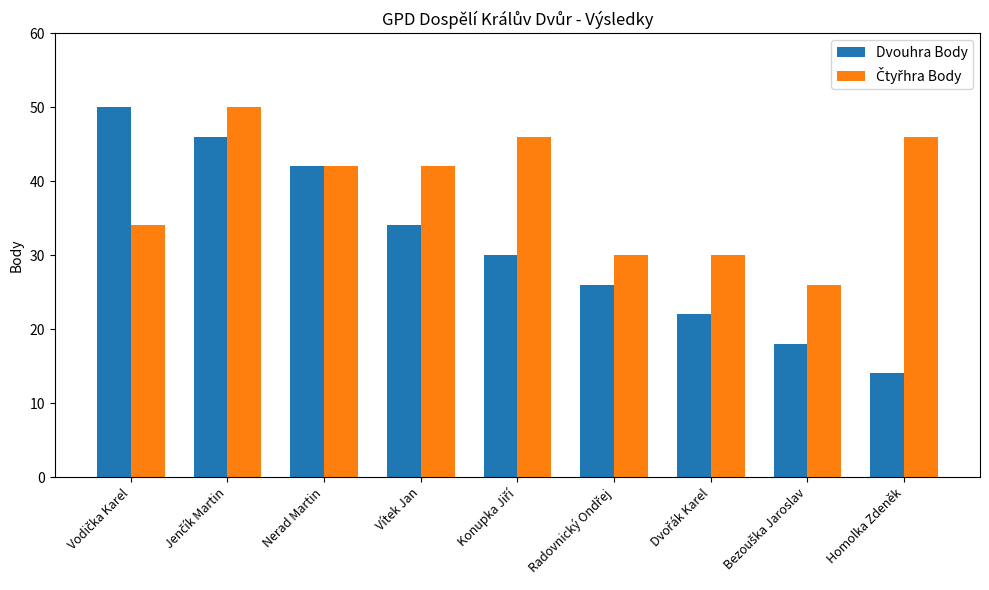

What is the difference between the maximum and second lowest values in the Dvouhra Body series?

32